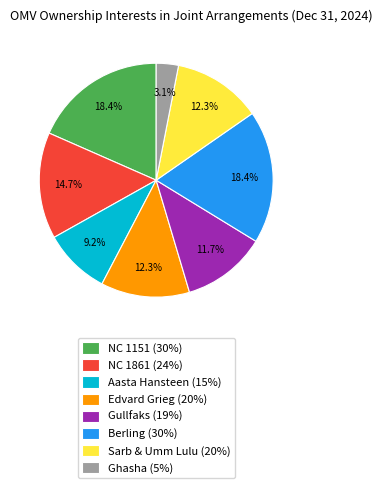

Does any single category account for the majority?

No